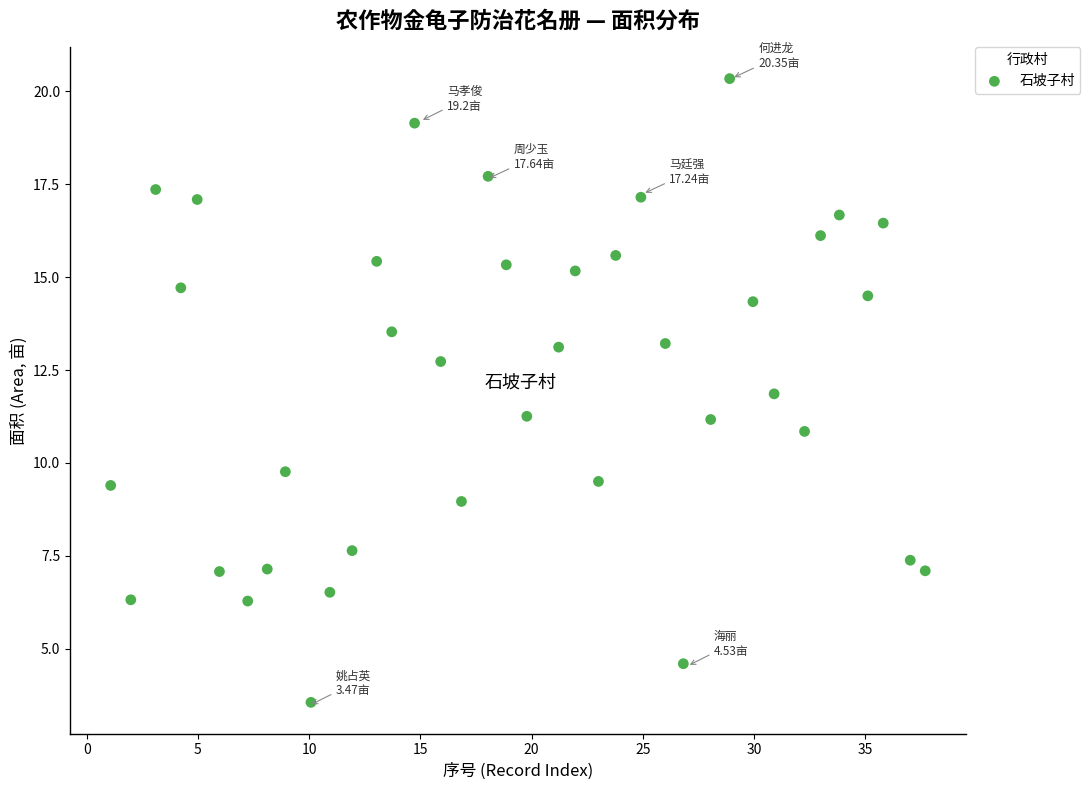

What is the range of Y values (max minus min)?

16.8